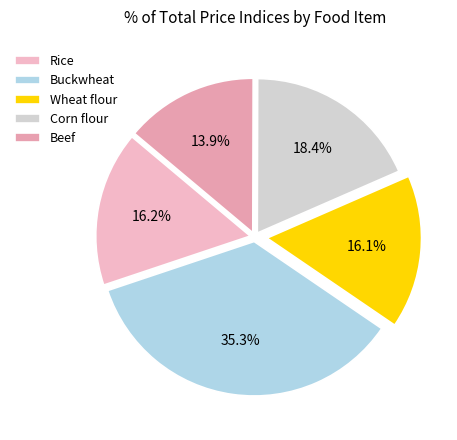

What is the largest slice in the pie chart?

Buckwheat